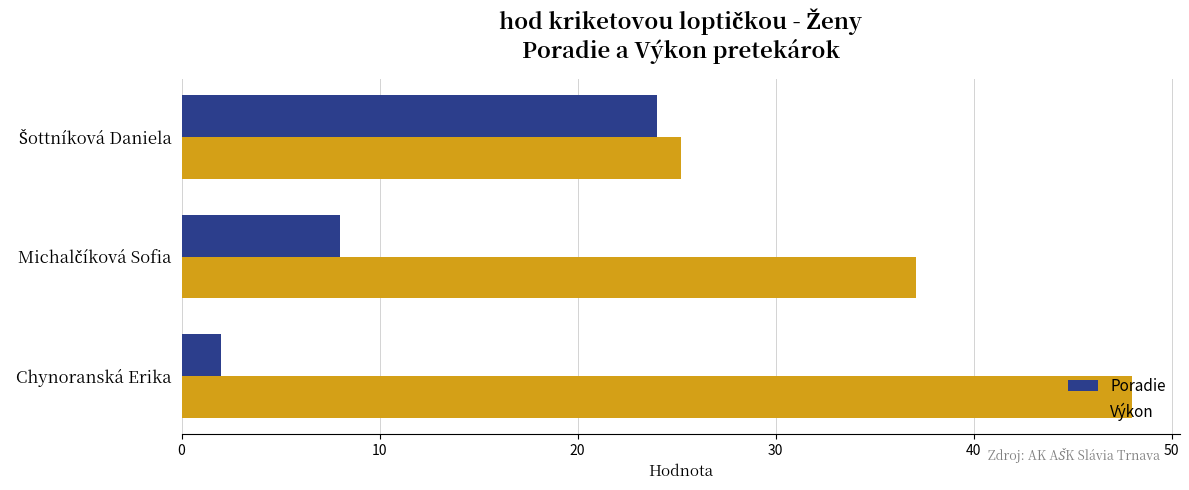

How many categories are shown in the chart?

3